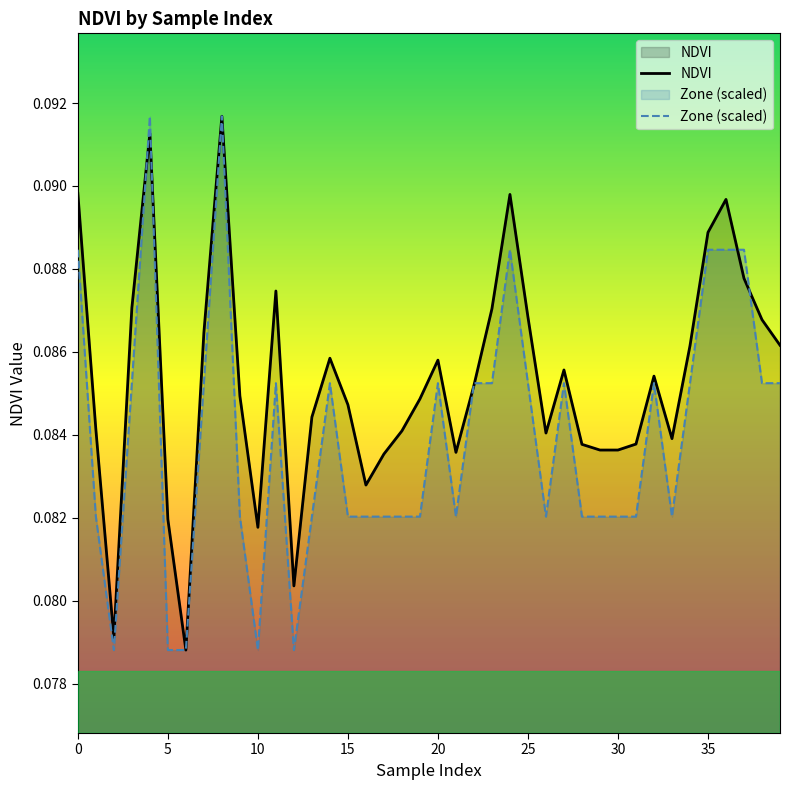

Rank the series by their average value, from lowest to highest.

Zone (scaled), NDVI